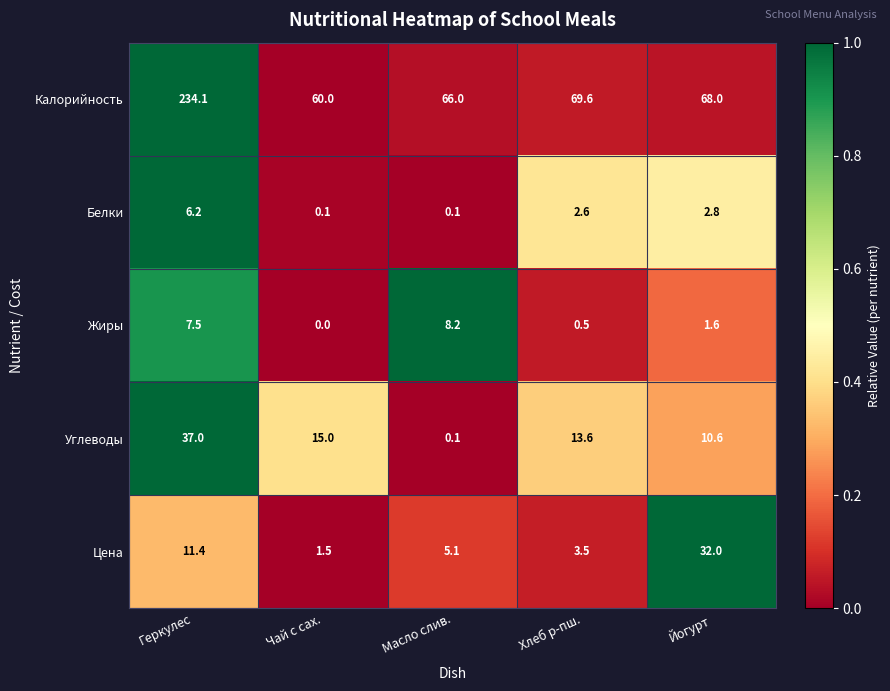

At Геркулес, list the series in order from smallest to largest.

Белки, Жиры, Цена, Углеводы, Калорийность